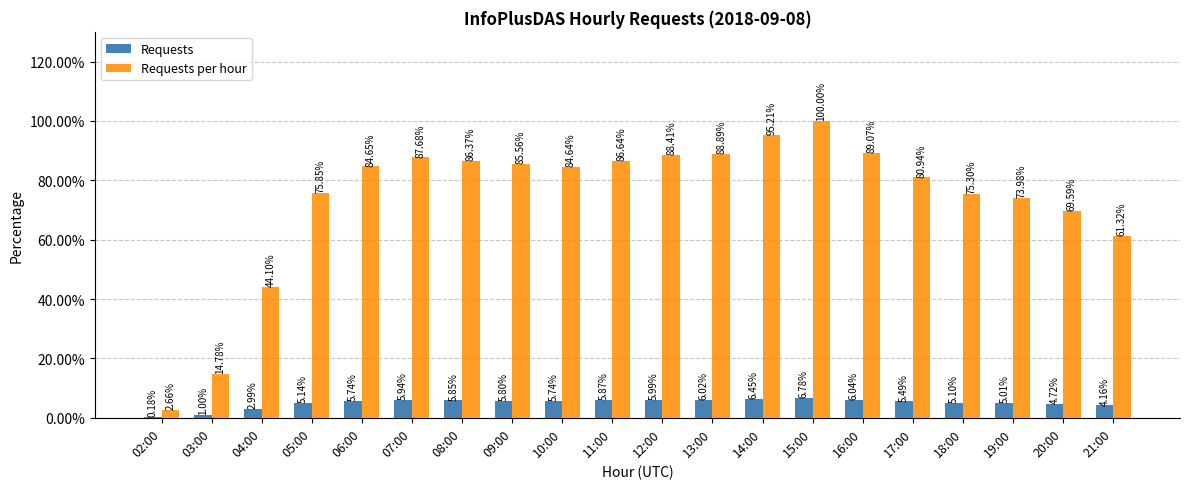

Which series has the largest total across all categories?

Requests per hour